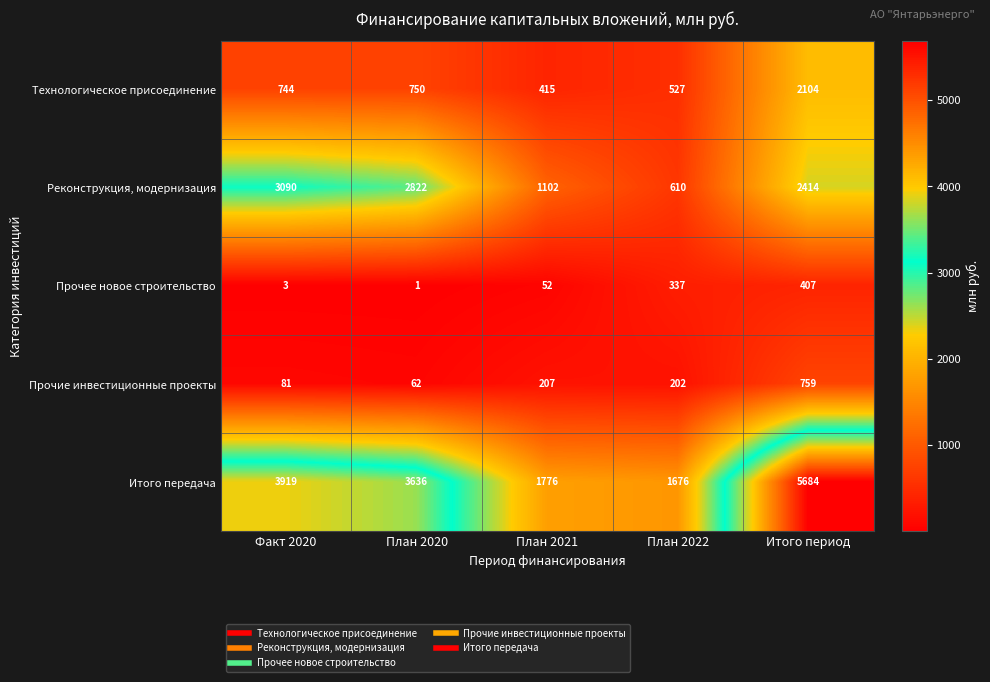

Which series has the largest total across all categories?

Итого передача